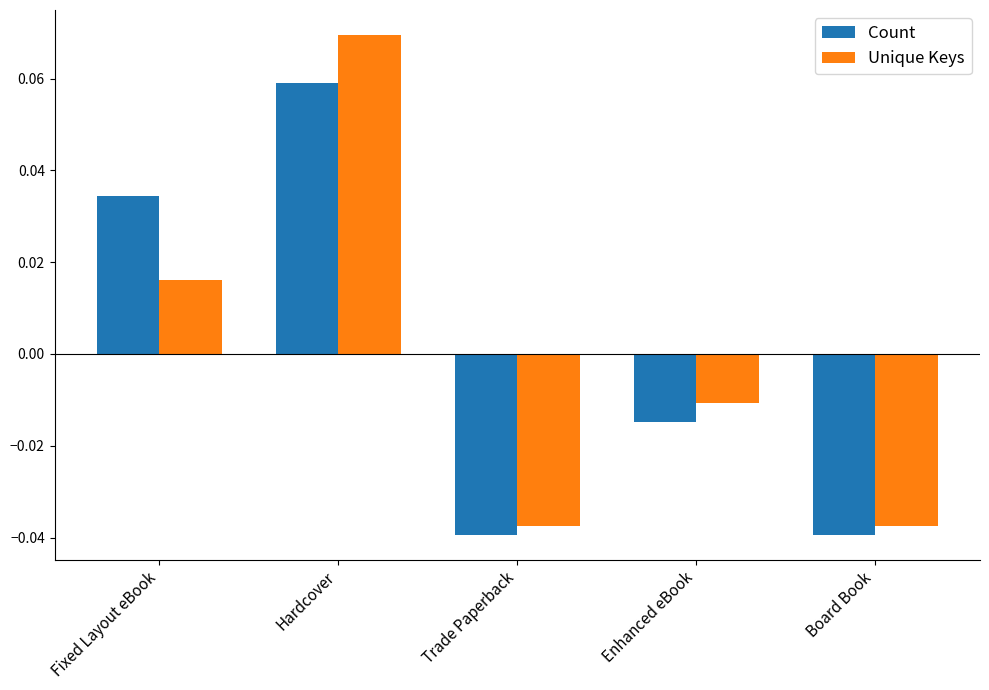

What is the sum of the Count values at Trade Paperback and Enhanced eBook?

-0.1